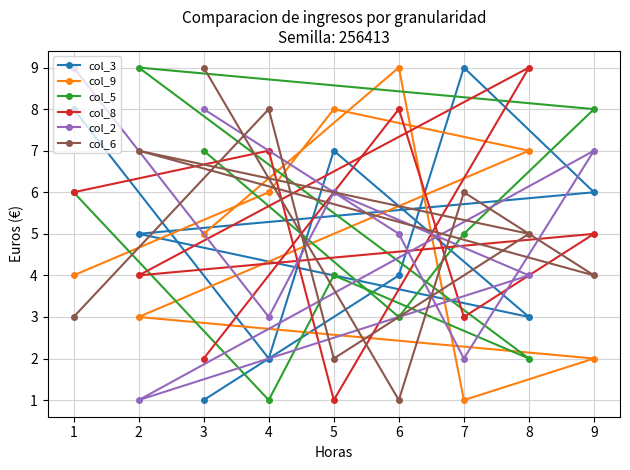

What is the total value across all series at 5?

28